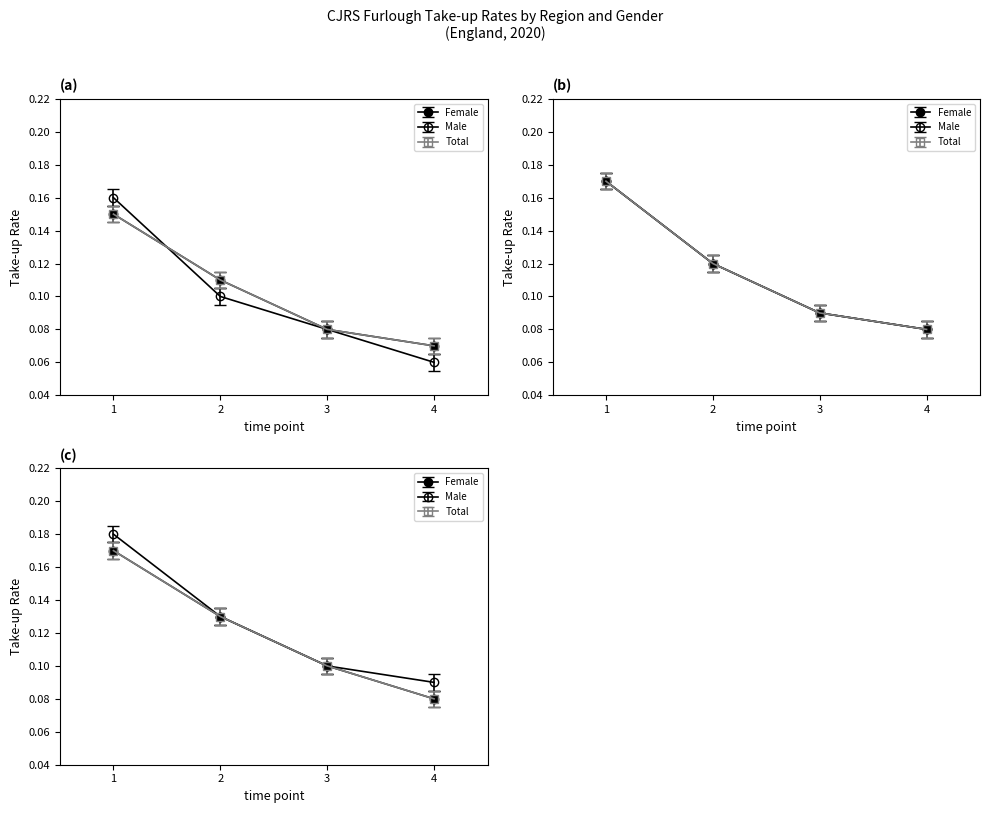

Is the value of Total take-up rate at 31 July greater than the value of Male take-up rate at 31 October?

Yes